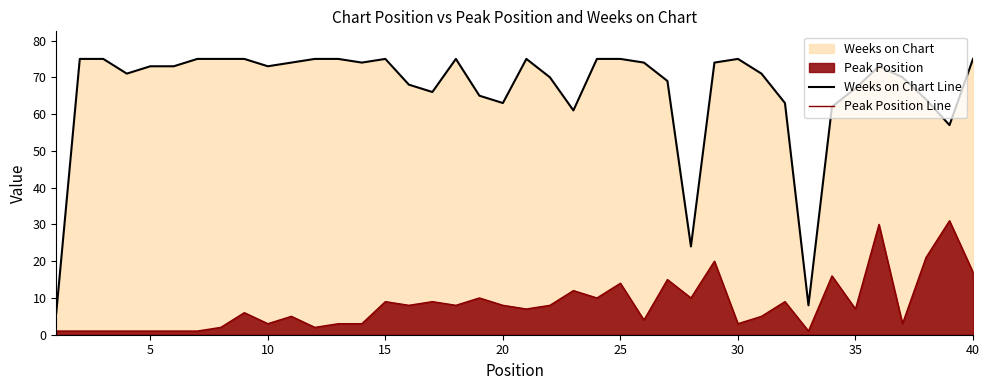

Does the chart display data point markers on the line(s)?

No